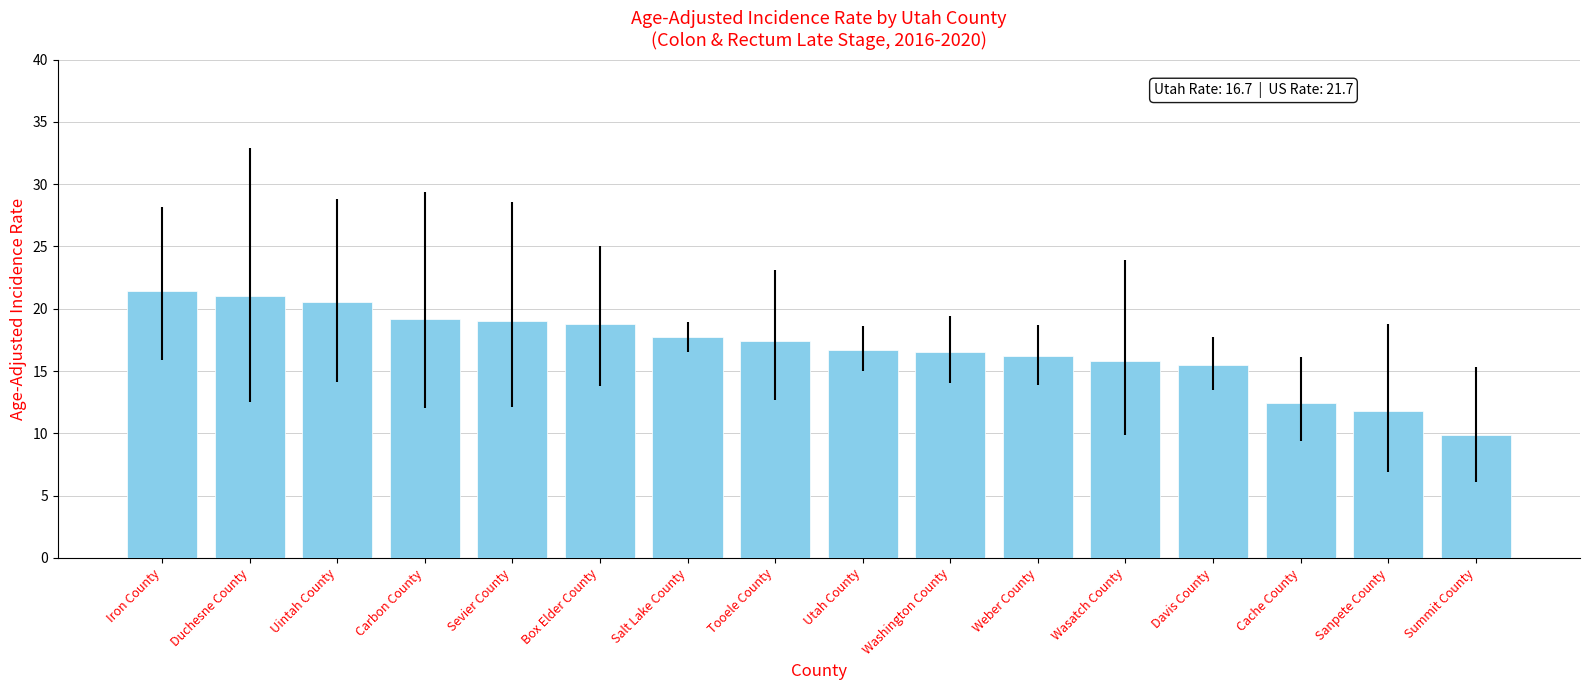

True or false: the data shows 21.0 at Duchesne County.

True